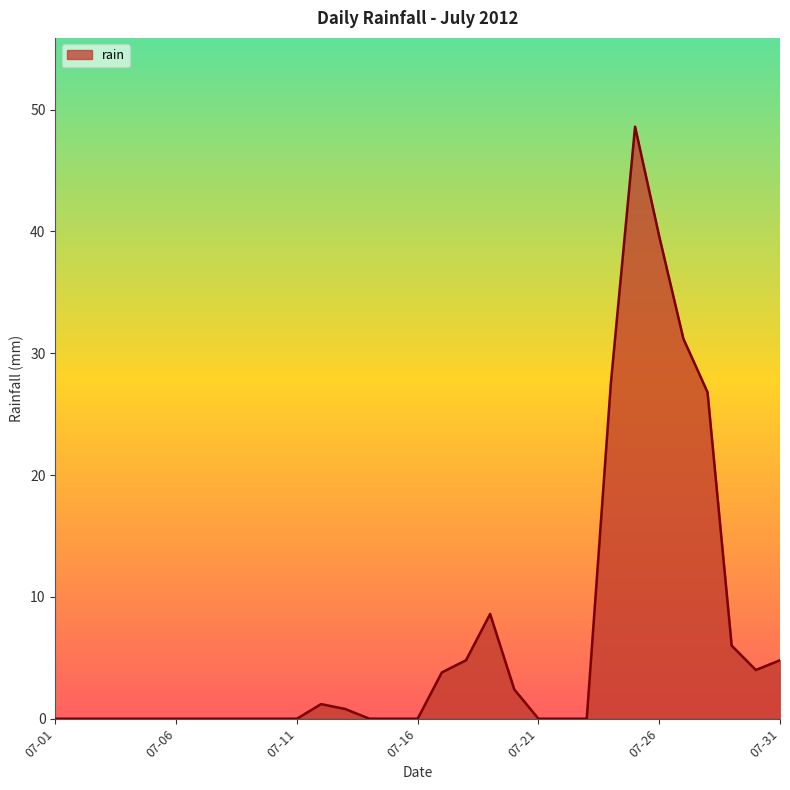

What is the difference between the maximum and minimum values?

48.6